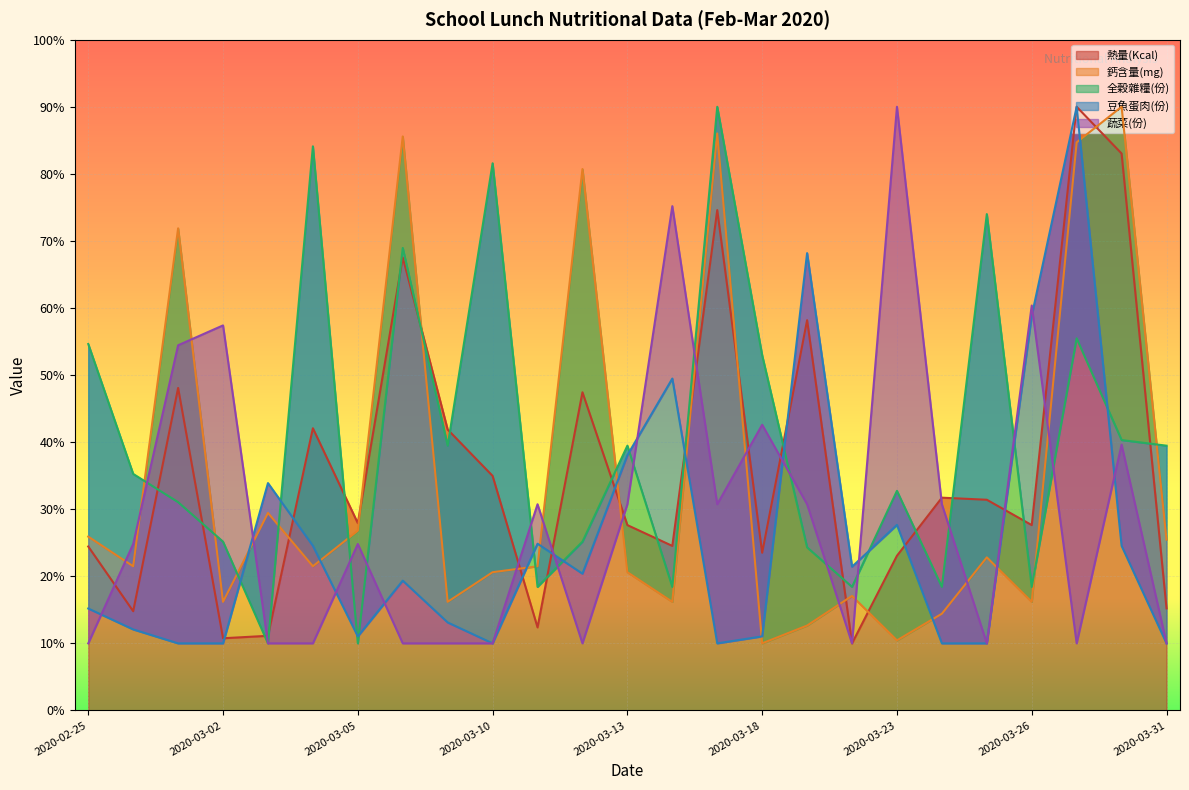

How many distinct data groups are displayed?

5